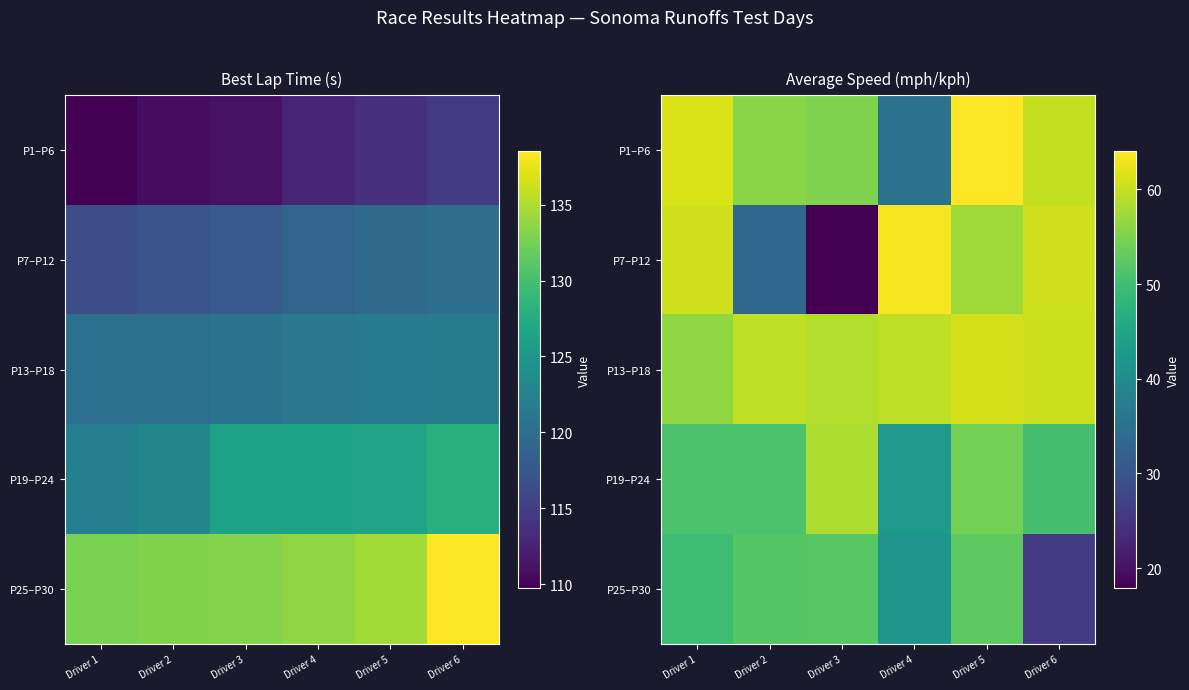

Is it true that P1–P6 equals 21.7 at Driver 3?

False